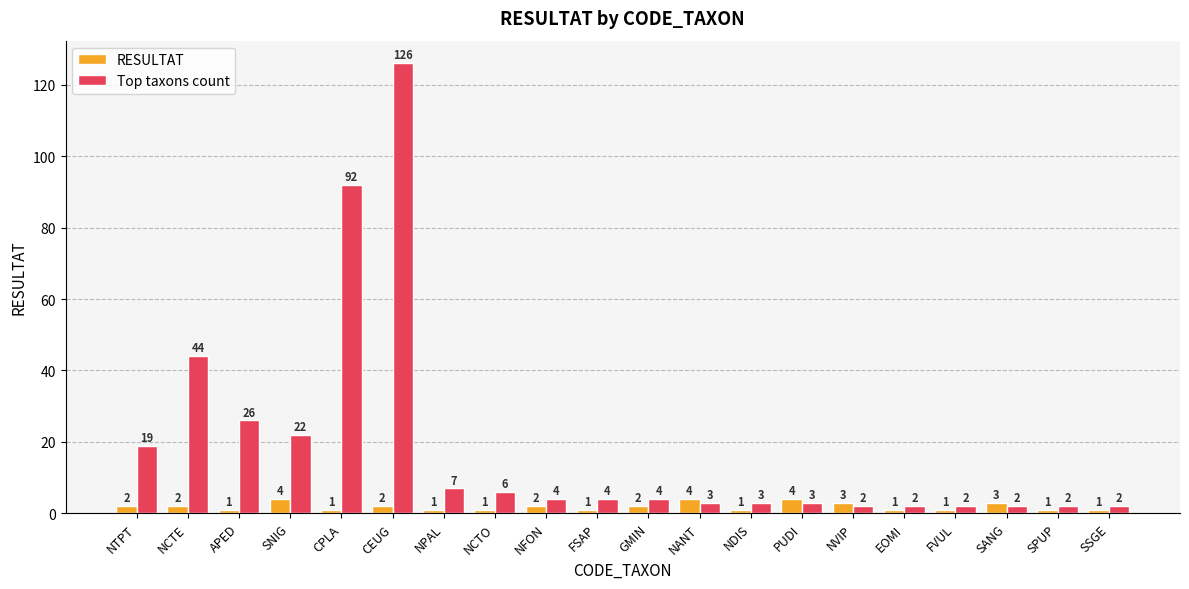

Reading left to right, transcribe all the data shown in this chart.

RESULTAT: NTPT=2	NCTE=2	APED=1	SNIG=4	CPLA=1	CEUG=2	NPAL=1	NCTO=1	NFON=2	FSAP=1	GMIN=2	NANT=4	NDIS=1	PUDI=4	NVIP=3	EOMI=1	FVUL=1	SANG=3	SPUP=1	SSGE=1
Top taxons count: NTPT=19	NCTE=44	APED=26	SNIG=22	CPLA=92	CEUG=126	NPAL=7	NCTO=6	NFON=4	FSAP=4	GMIN=4	NANT=3	NDIS=3	PUDI=3	NVIP=2	EOMI=2	FVUL=2	SANG=2	SPUP=2	SSGE=2